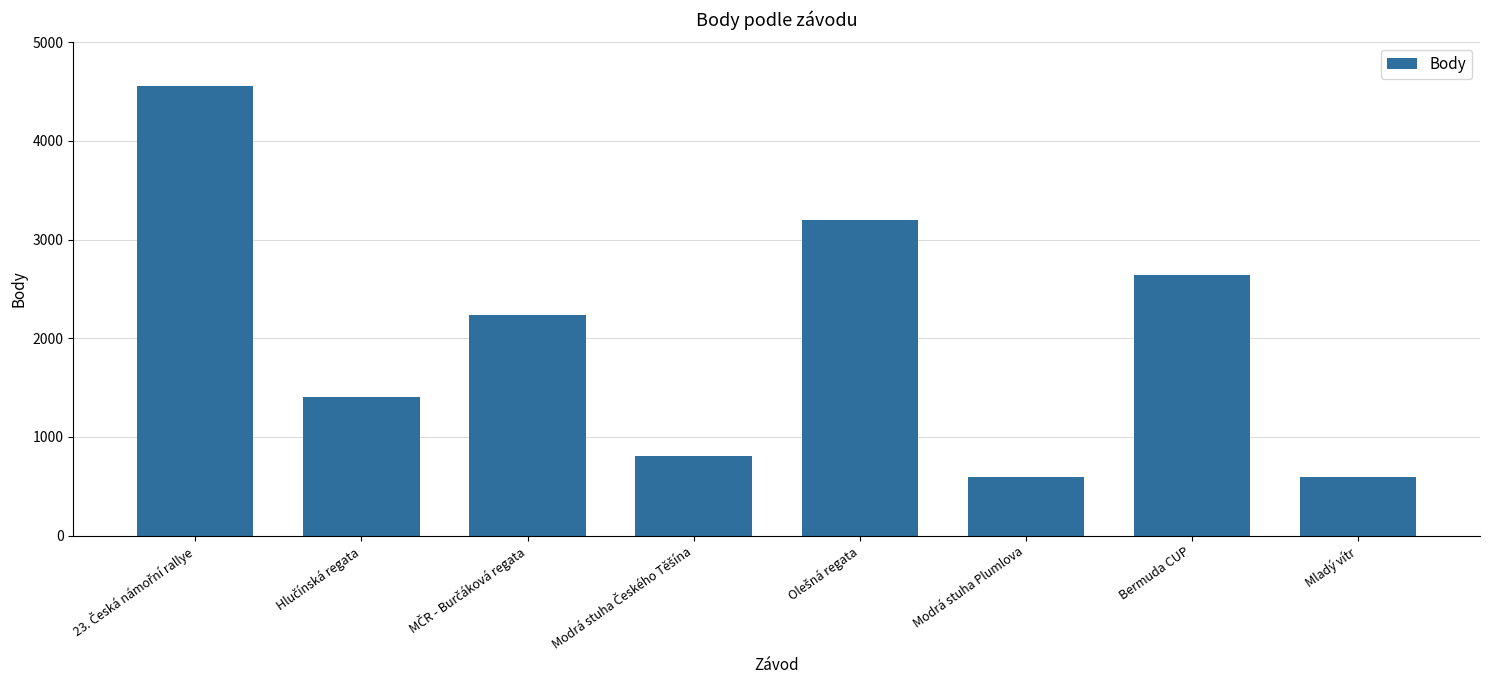

What is the minimum value shown in the chart?

594